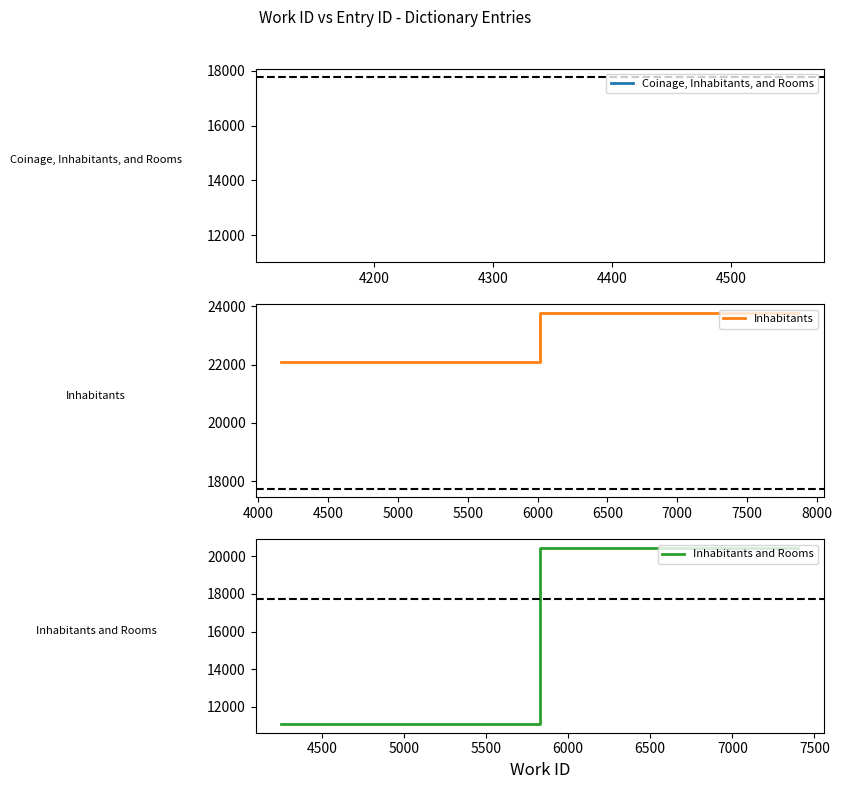

What is the average value of the Inhabitants and Rooms series?

15758